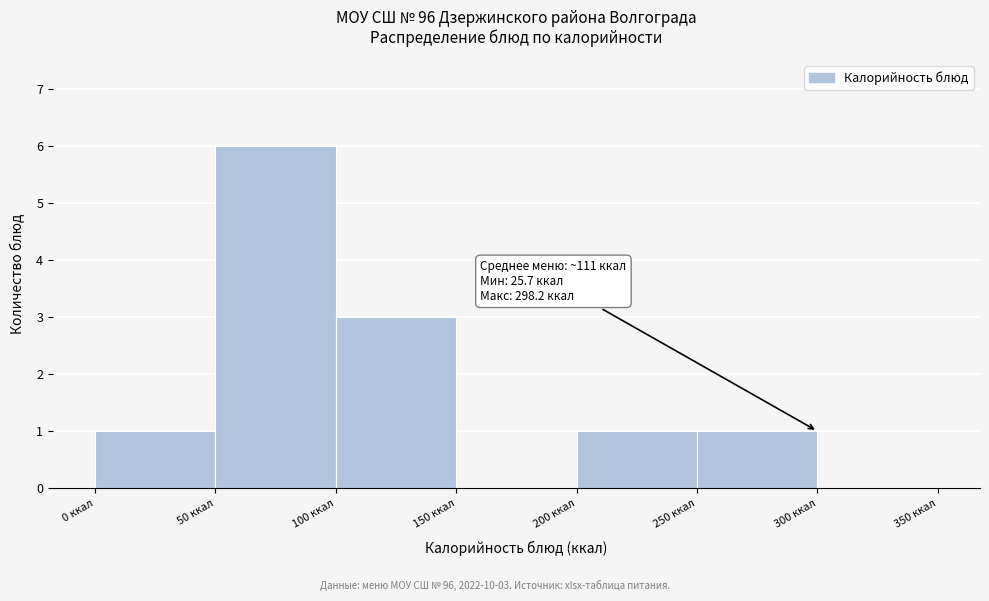

Which range on the x-axis has the tallest bar?

50 to 100